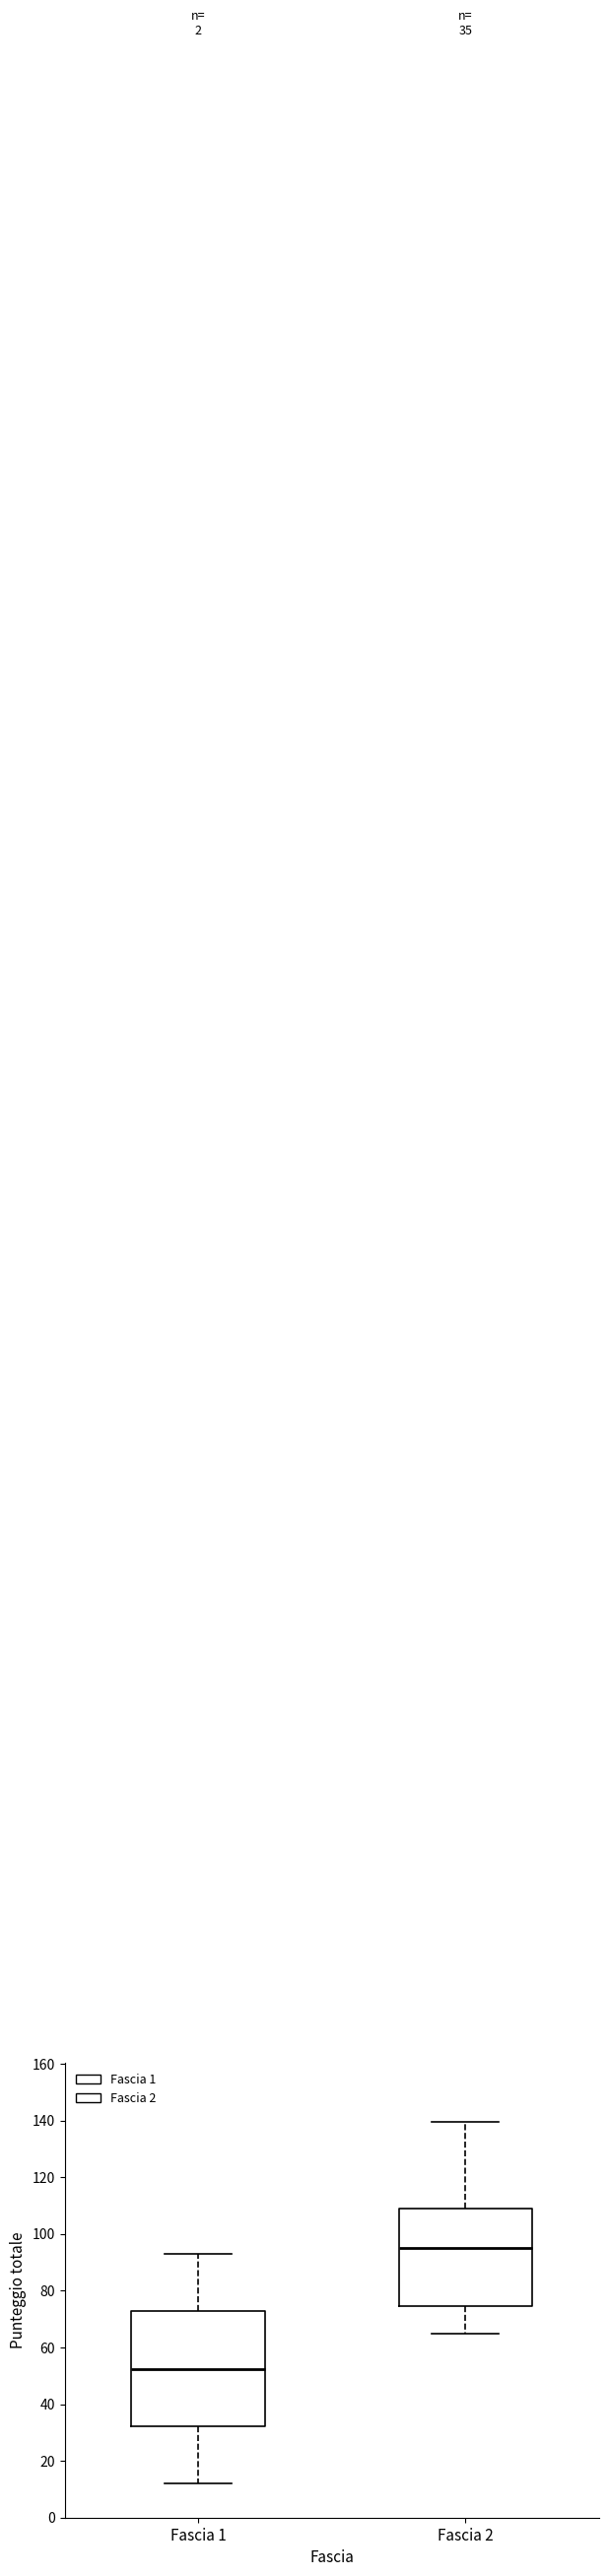

Which box has the highest median line?

Fascia 2